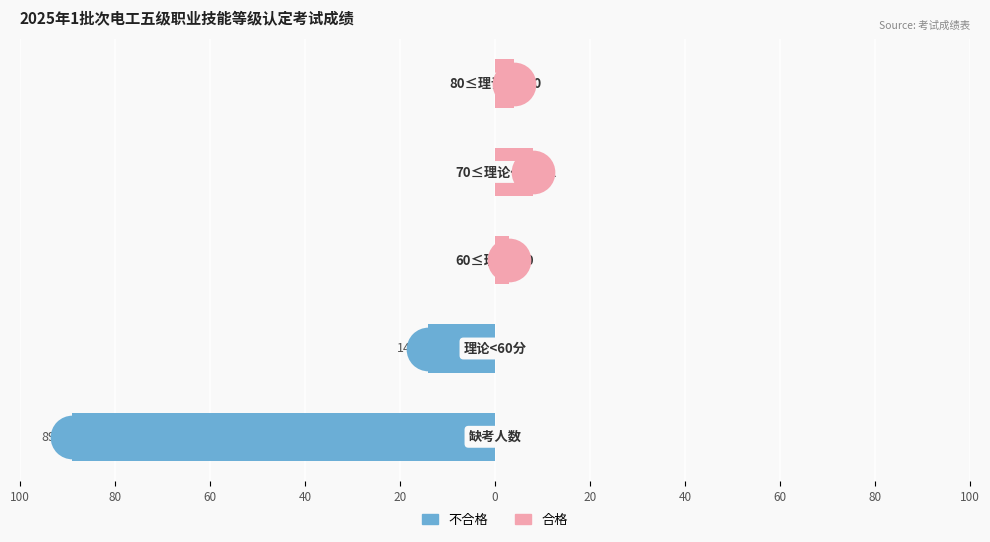

Which series has the largest Y range (max minus min)?

不合格